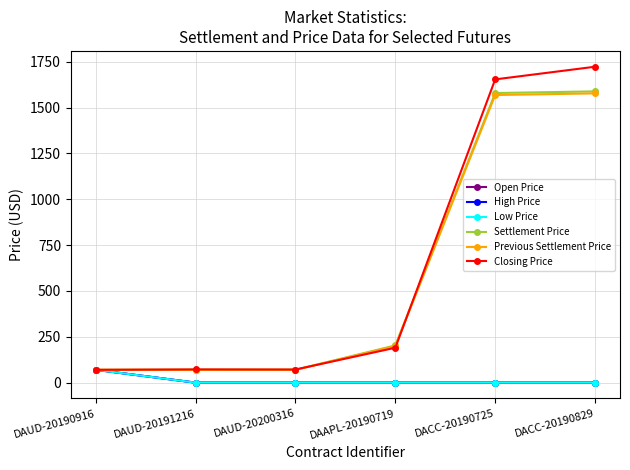

Where is the first local maximum for Closing Price?

DAUD-20191216